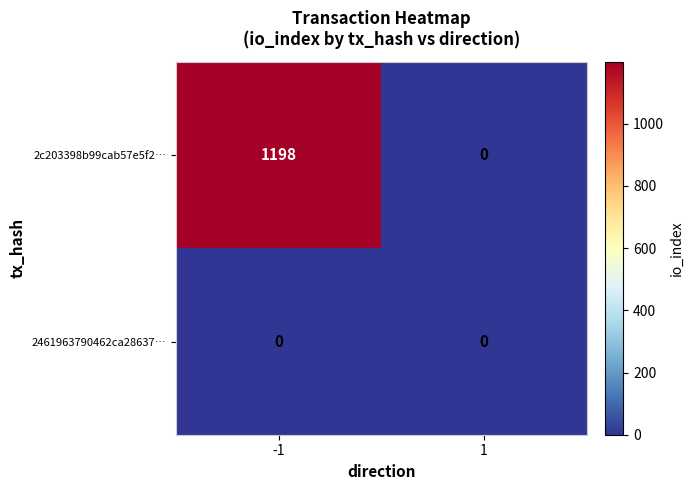

List the series in order of their overall mean, lowest first.

2461963790462ca28637…, 2c203398b99cab57e5f2…